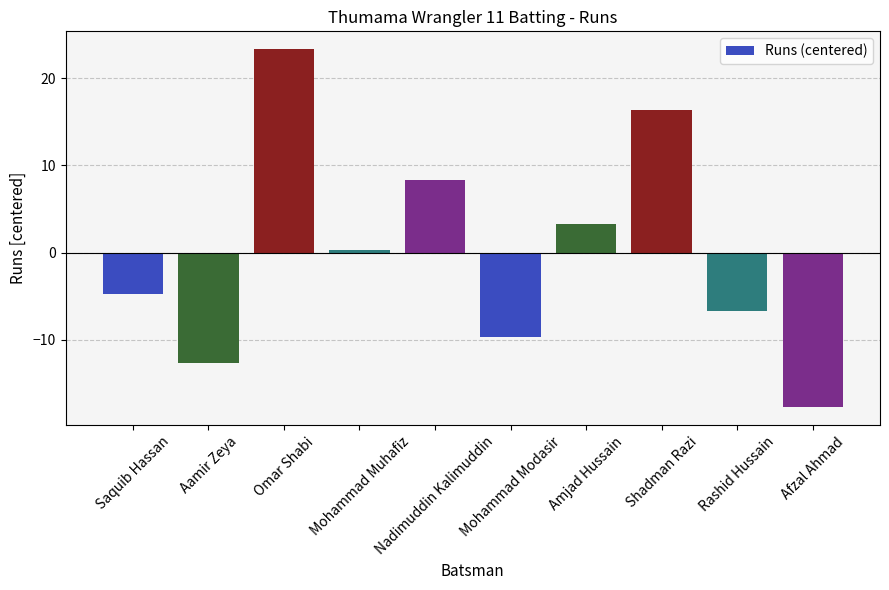

What is the value of the 9th bar from the left?

-6.7